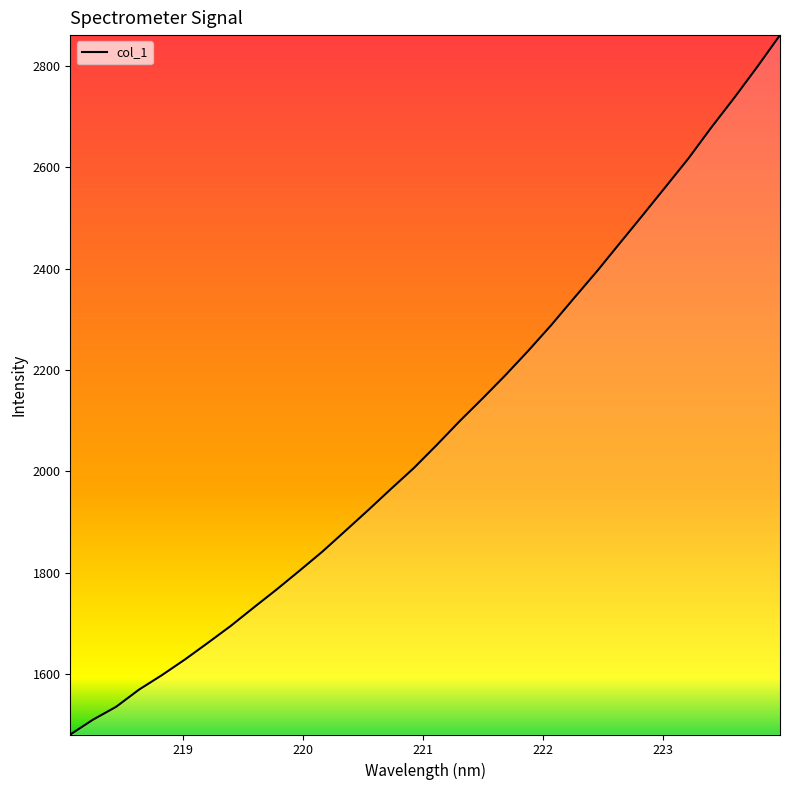

What is the difference between the second highest and minimum values?

1317.1